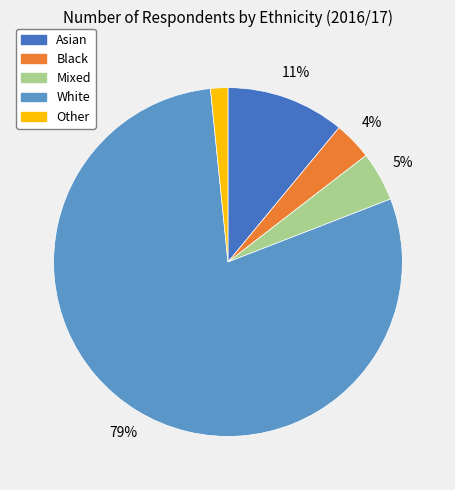

To the nearest percent, what is the difference between the Asian and Mixed slice percentages?

6%